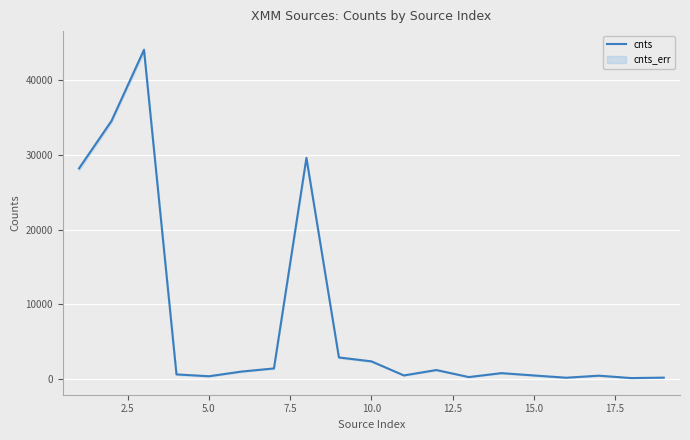

How many lines are shown in the chart?

1